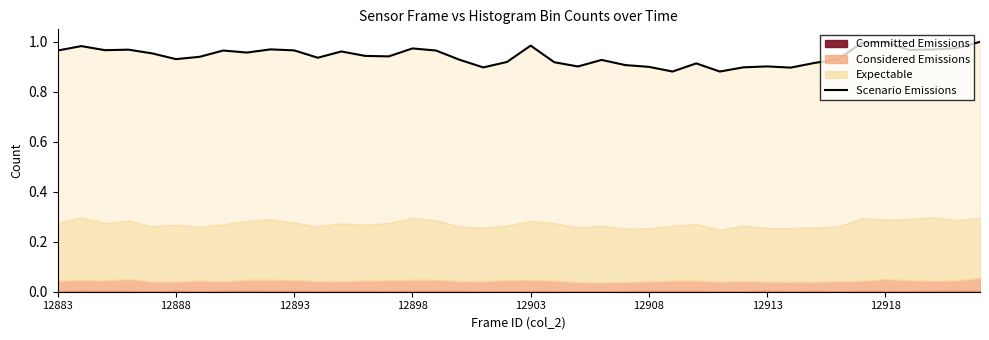

Reading right to left, extract all data points from this chart.

1.0	1.0	1.0	1.0	1.0	1.0	0.9	0.9	0.9	0.9	0.9	0.9	0.9	0.9	0.9	0.9	0.9	0.9	0.9	1.0	0.9	0.9	0.9	1.0	1.0	0.9	0.9	1.0	0.9	1.0	1.0	1.0	1.0	0.9	0.9	1.0	1.0	1.0	1.0	1.0